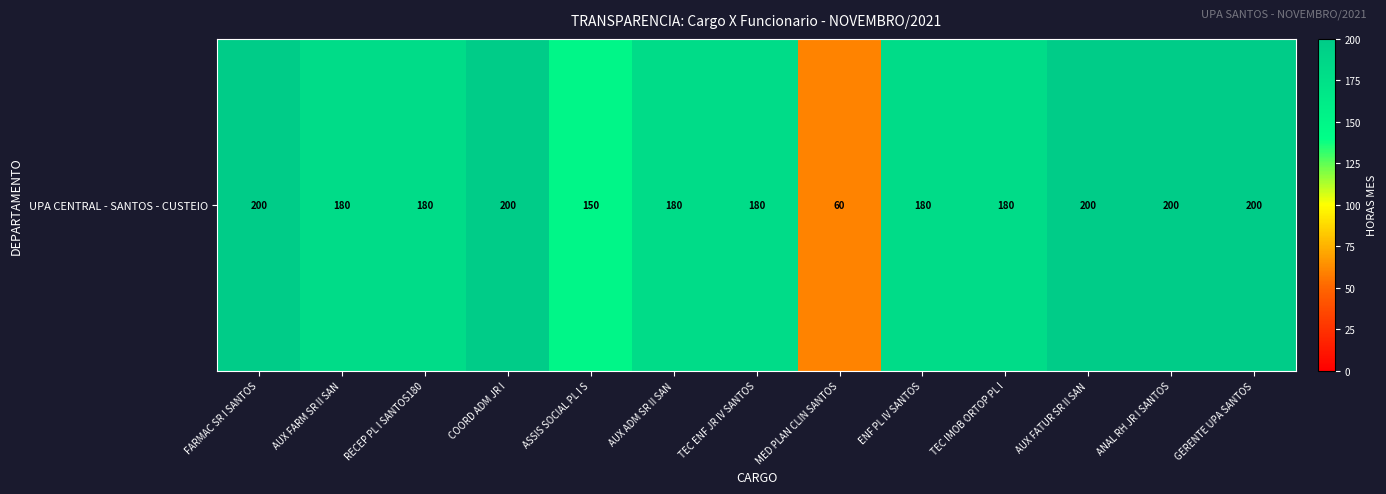

How many data points are less than 180?

2